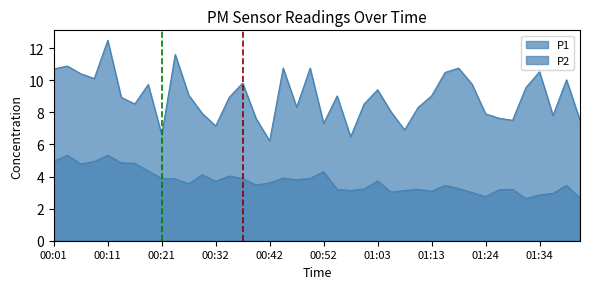

At which category is the sum across all series the highest?

00:11